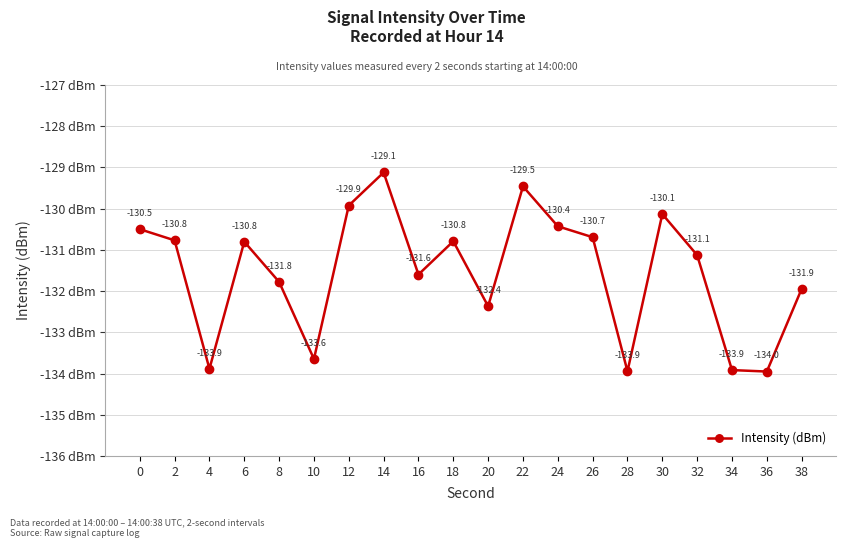

What is the change in value from 0 to 38?

-1.4